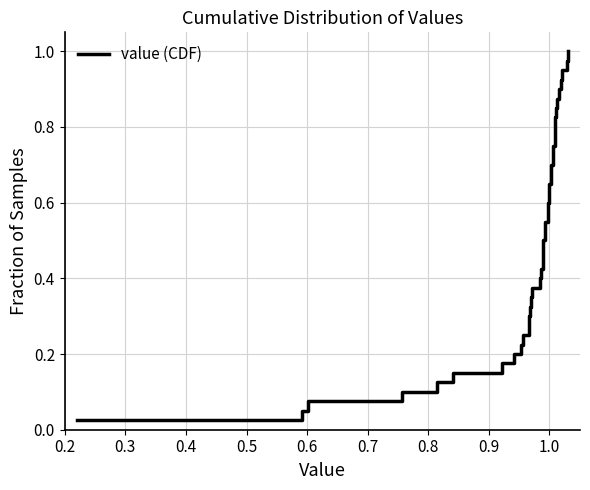

Does the chart display data point markers on the line(s)?

No